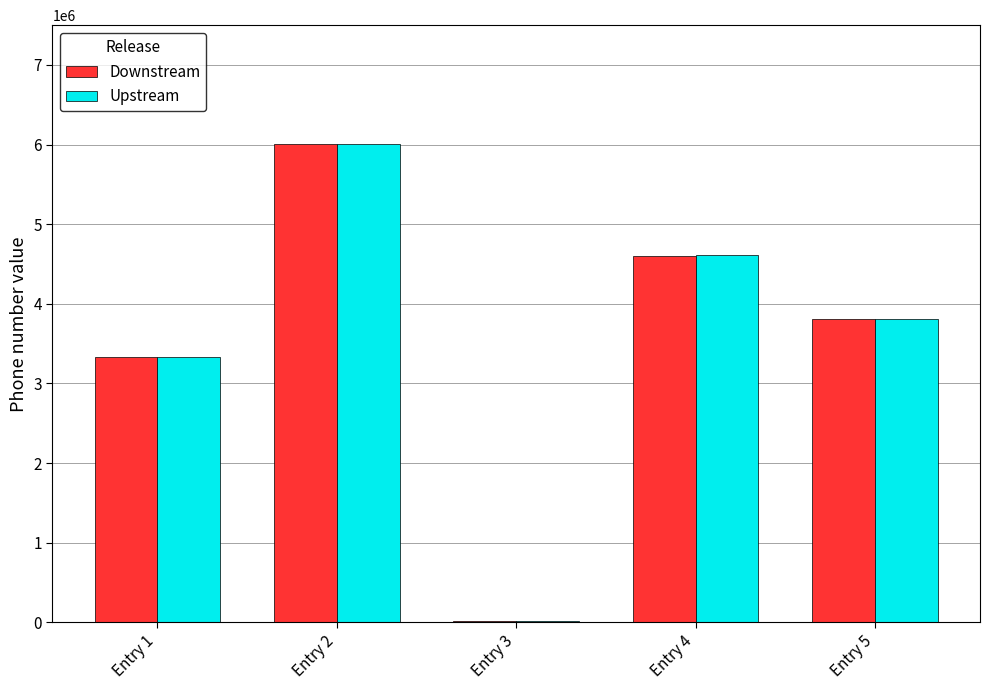

Which label corresponds to the largest value in the chart?

Entry 2